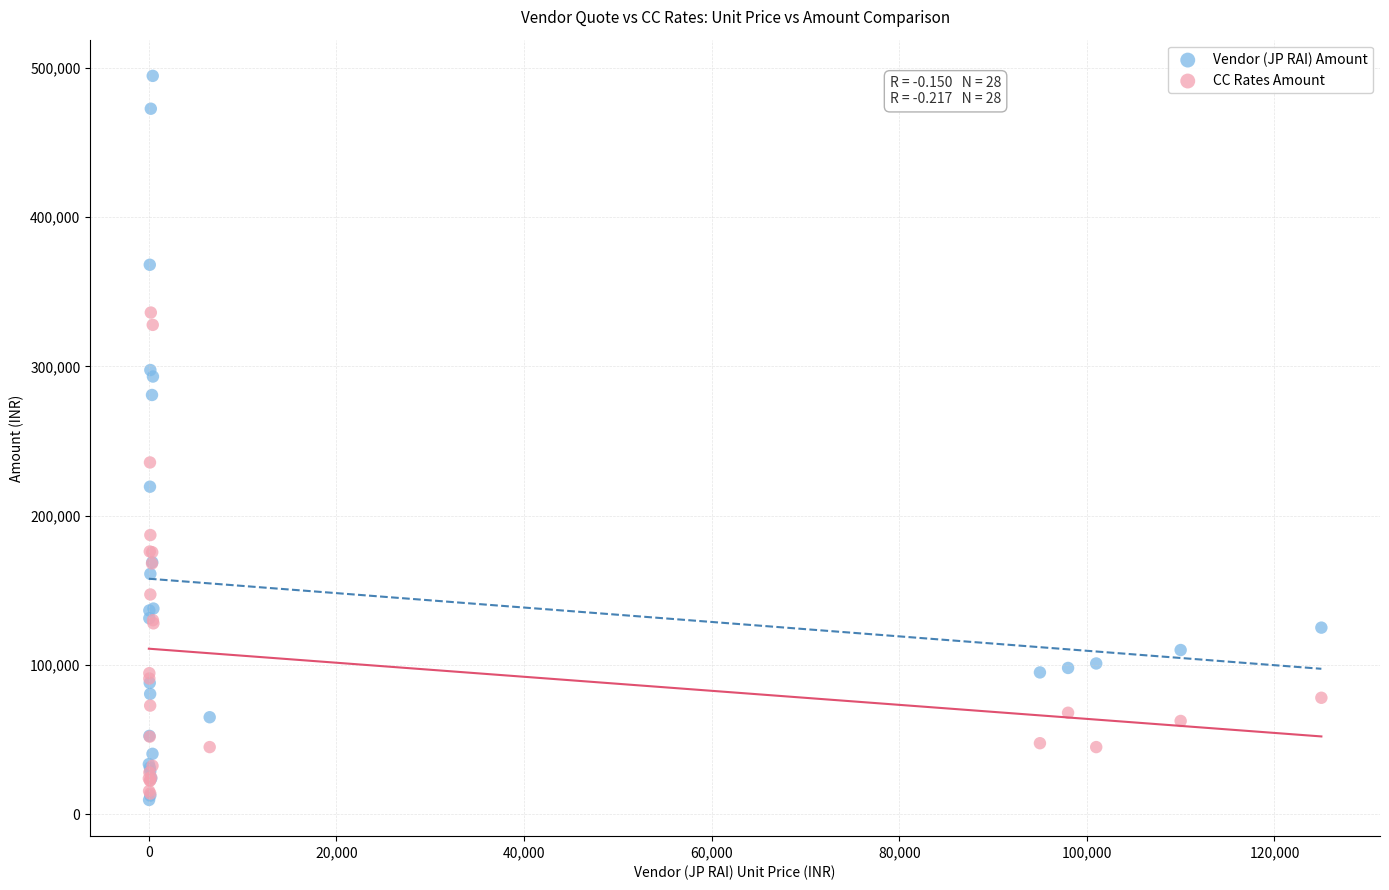

In the Vendor (JP RAI) Amount series, what Y value is closest to 252050?

280800